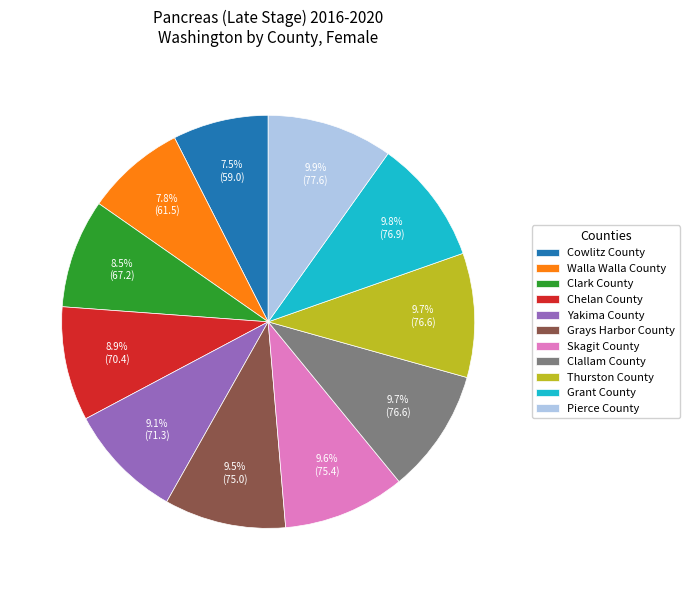

Is there any slice that represents more than half of the pie?

No